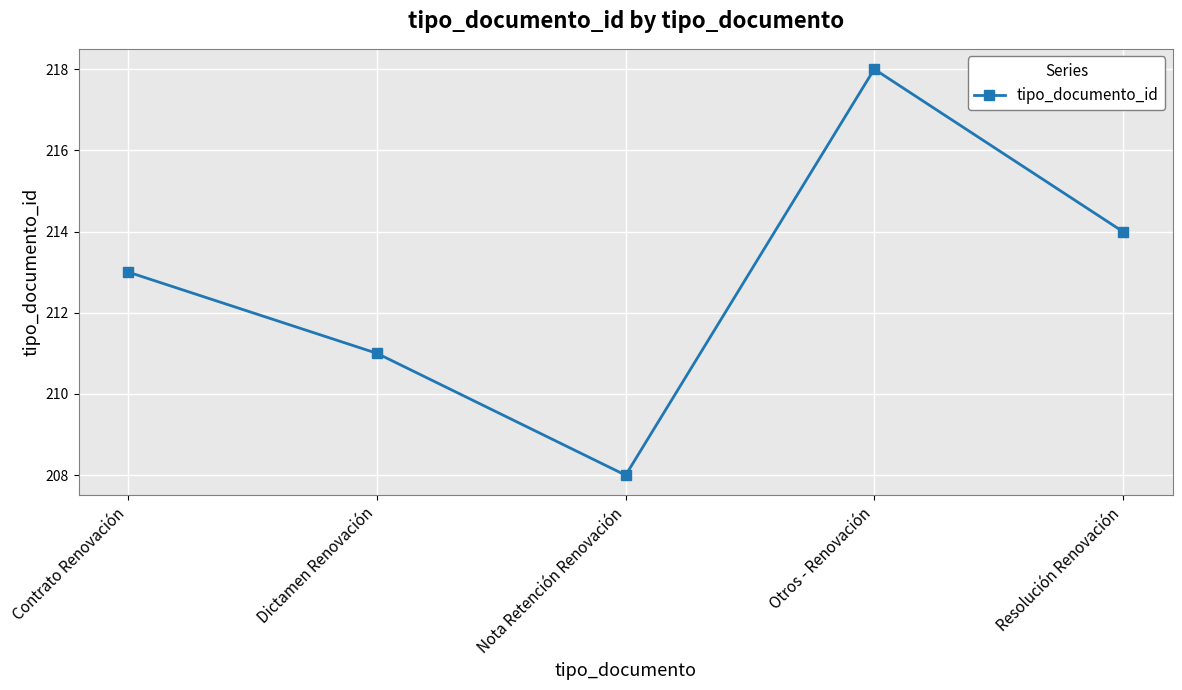

Count the values in the range 211 to 214.

3